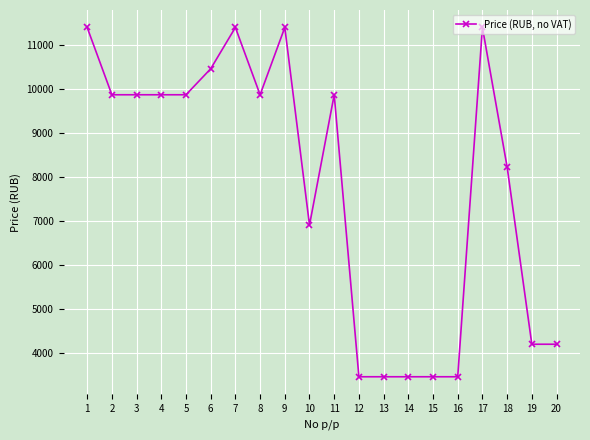

True or false: the data has more than 0 interior local peaks.

True